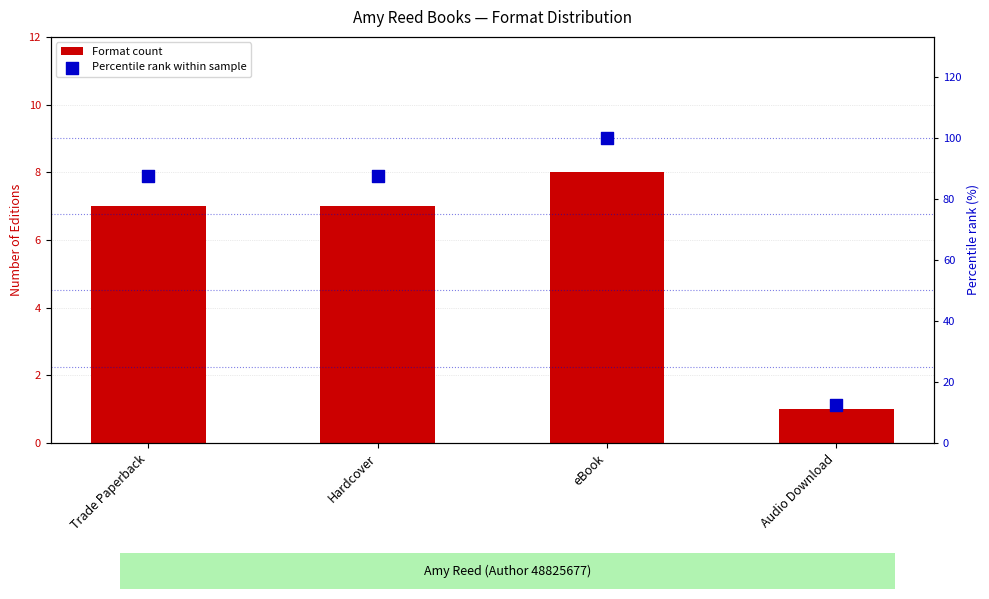

Is the value of Percentile rank within sample at eBook greater than the value of Format count at Trade Paperback?

Yes